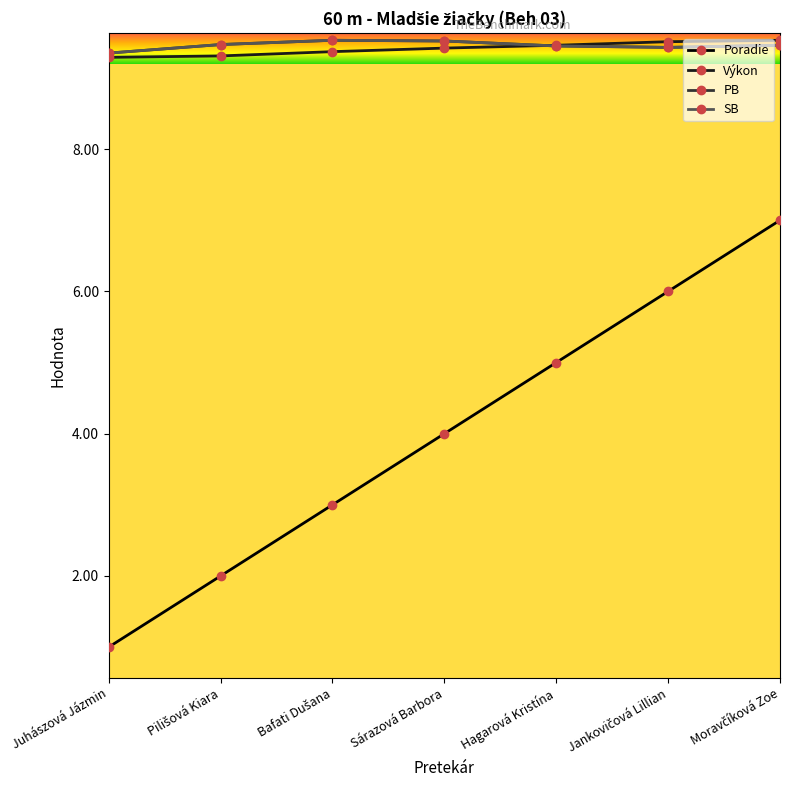

The value of PB at Jankovičová Lillian is 5.5. True or false?

False